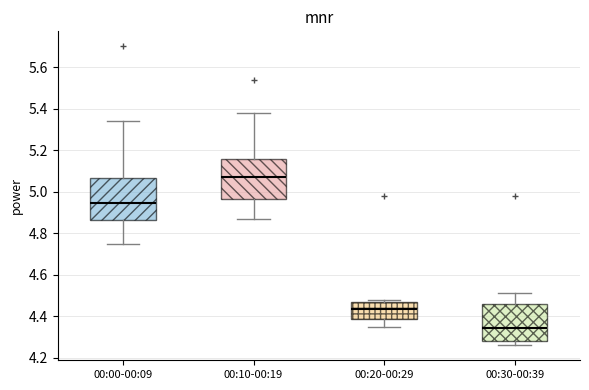

Reading left to right, read every box against the y-axis: the position of its median line, the range the box covers, and the ends of its whiskers. The values are not printed on the chart, so give them approximately, as read against the axis.

00:00-00:09: median 4.94, box 4.86 to 5.06, whiskers 4.76 to 5.34
00:10-00:19: median 5.08, box 4.96 to 5.16, whiskers 4.88 to 5.38
00:20-00:29: median 4.44, box 4.38 to 4.46, whiskers 4.36 to 4.48
00:30-00:39: median 4.34, box 4.28 to 4.46, whiskers 4.26 to 4.52